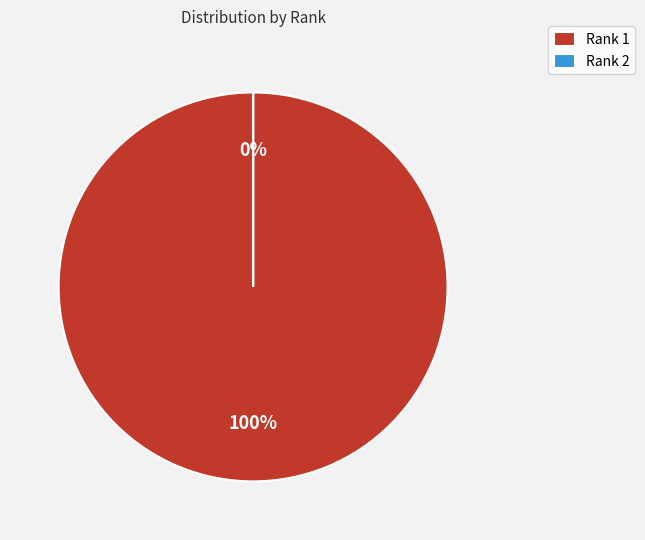

Between 2 and 1, which is larger?

1